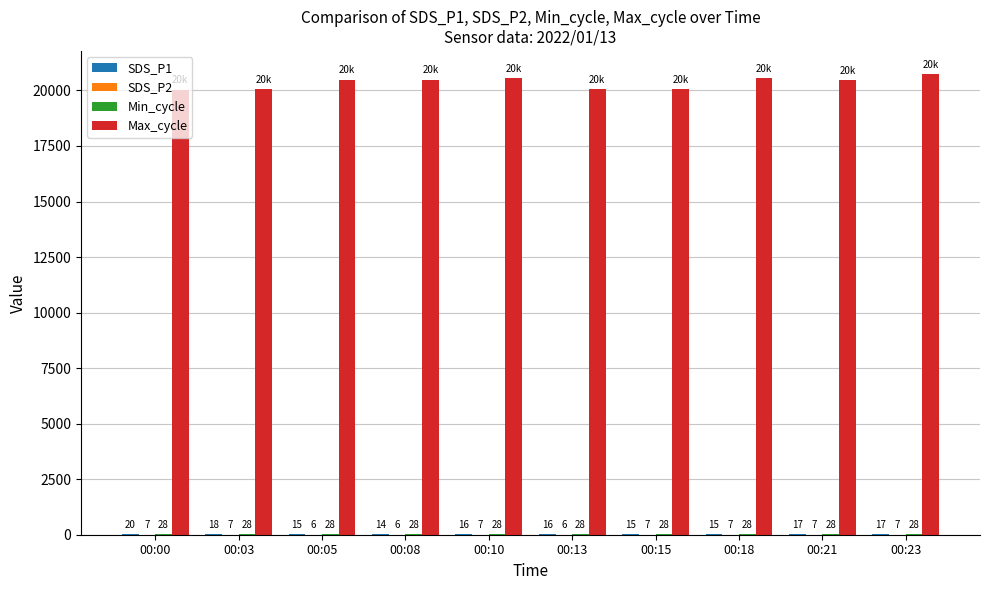

What is the sum of the Max_cycle values at 00:05 and 00:10?

41031.0